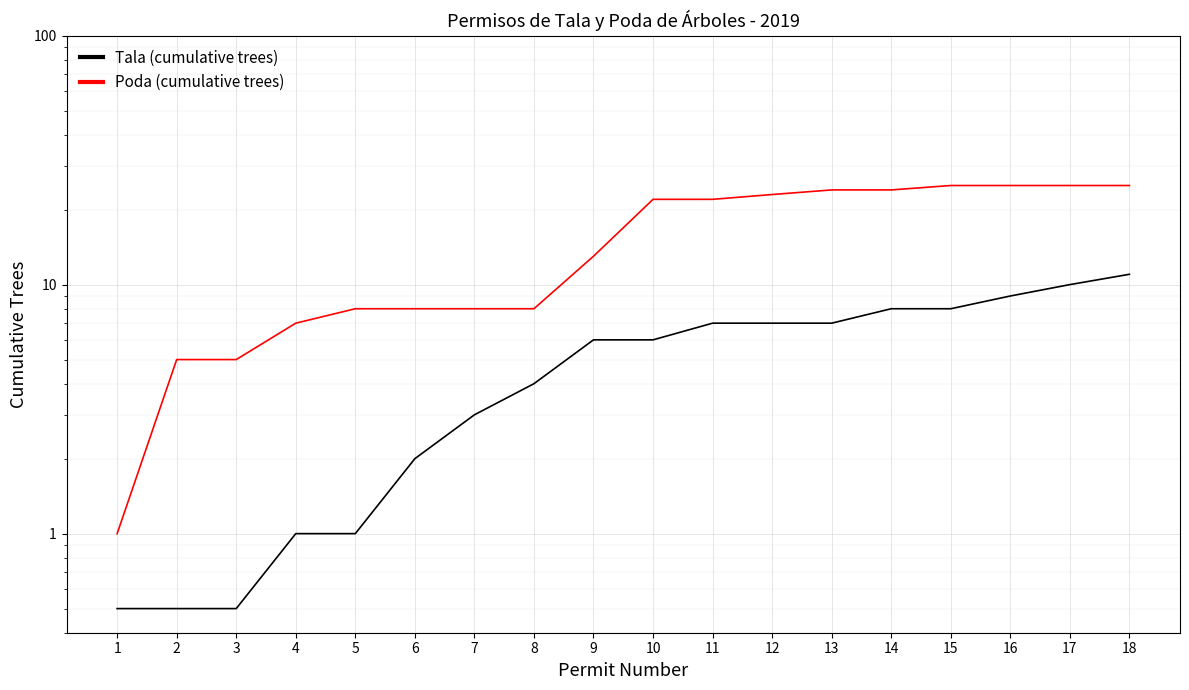

What is the difference between the maximum and minimum values in the Tala (cumulative trees) series?

10.5